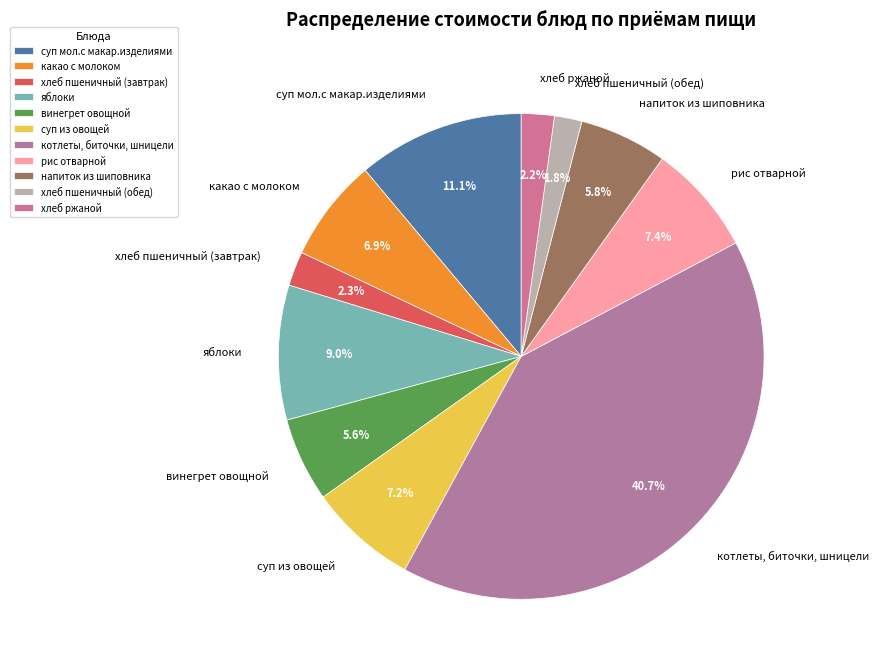

To the nearest percent, what is the combined percentage of напиток из шиповника and хлеб пшеничный (обед)?

8%